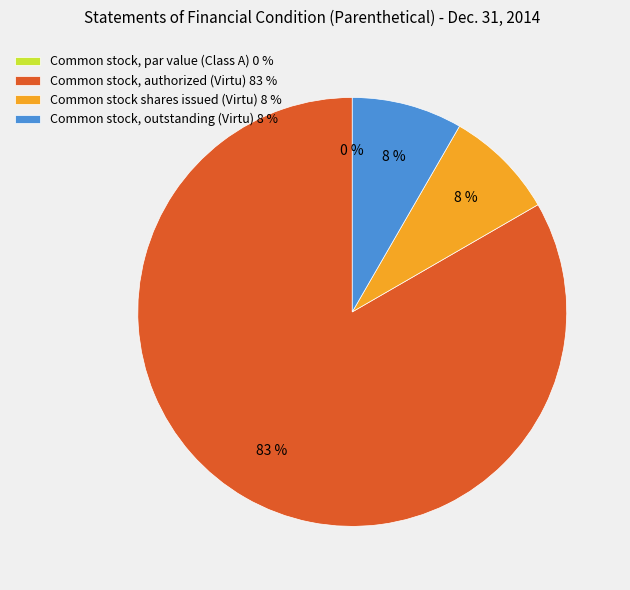

To the nearest percent, what is the difference between the largest and smallest slice percentages?

83%